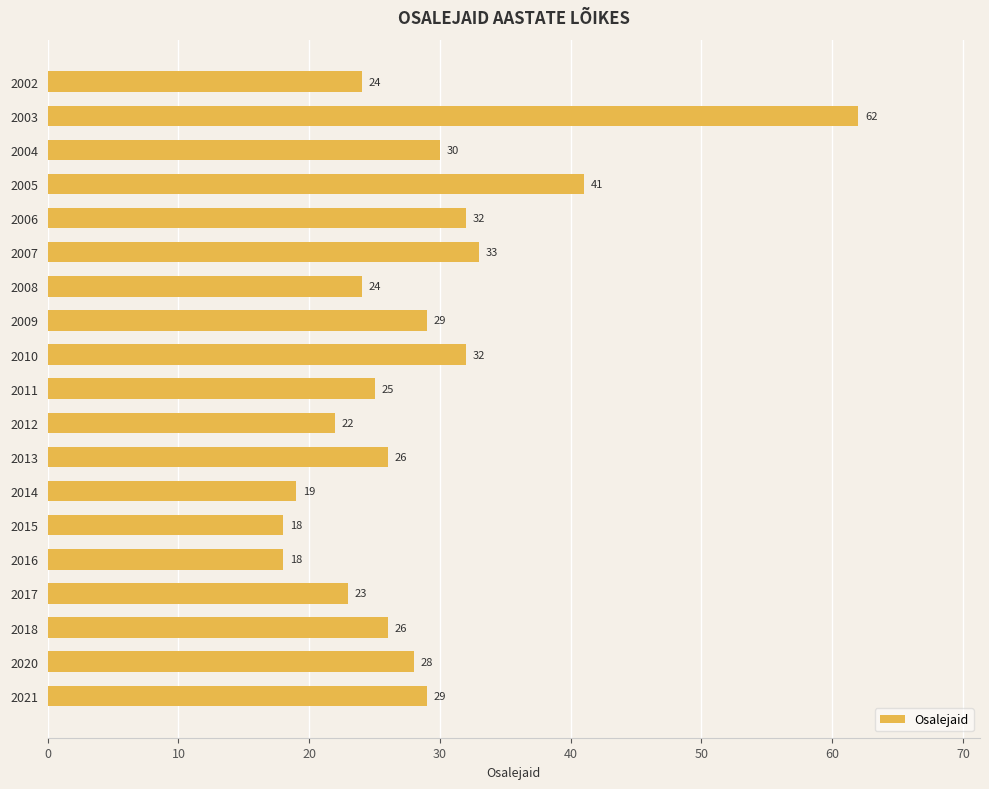

What is the value of the 8th bar from the top?

29